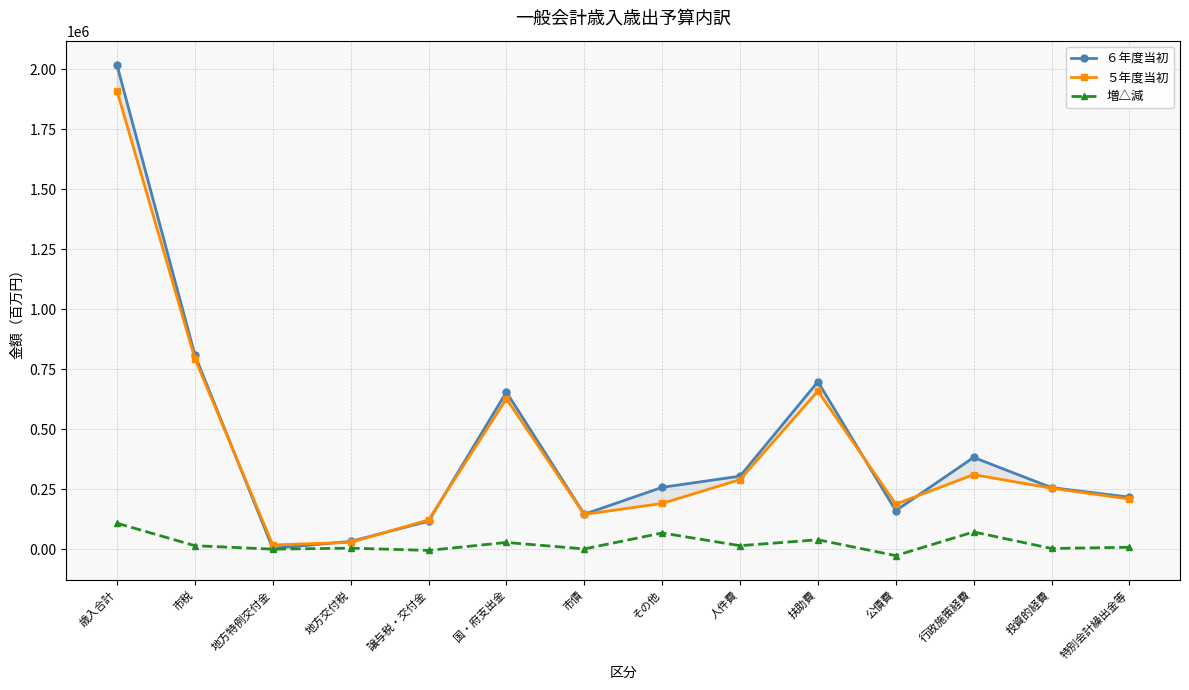

Is it true that 増△減 equals 20838 at 扶助費?

False